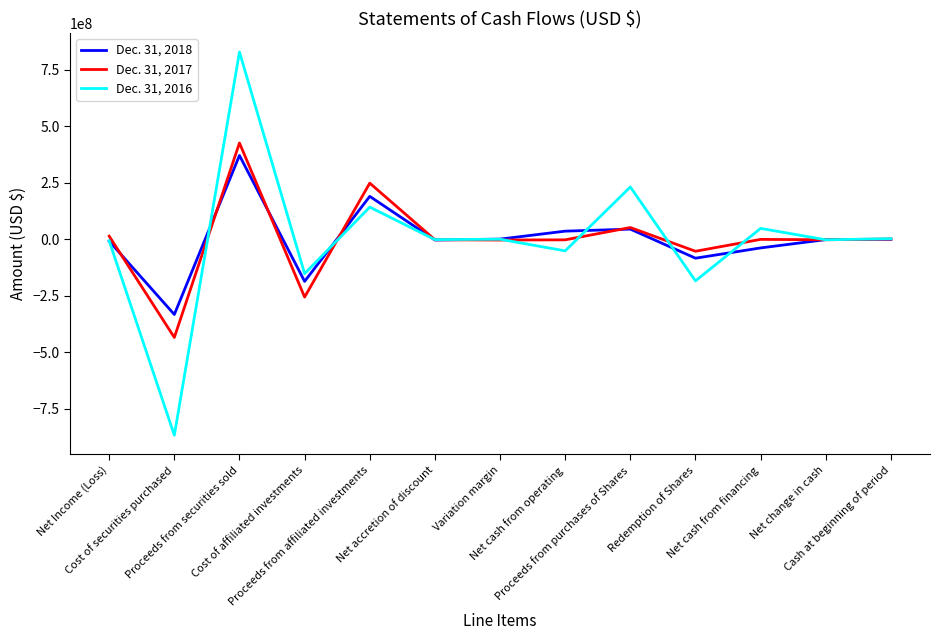

List the series in order of their peak value, highest first.

Dec. 31, 2016, Dec. 31, 2017, Dec. 31, 2018